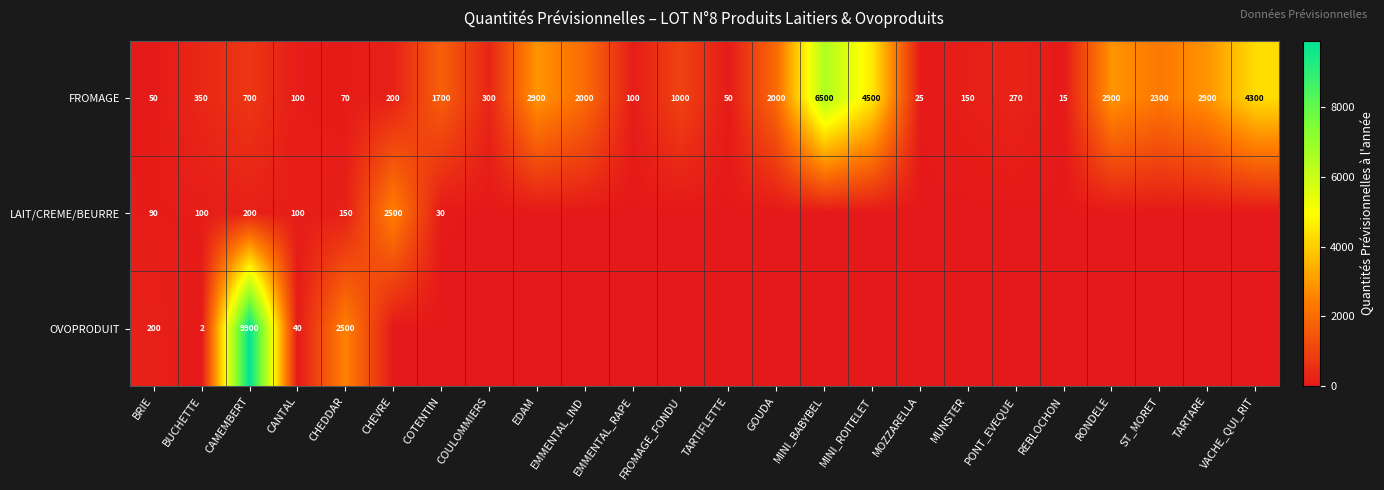

Rank the series at BRIE from highest to lowest value.

OVOPRODUIT, LAIT/CREME/BEURRE, FROMAGE